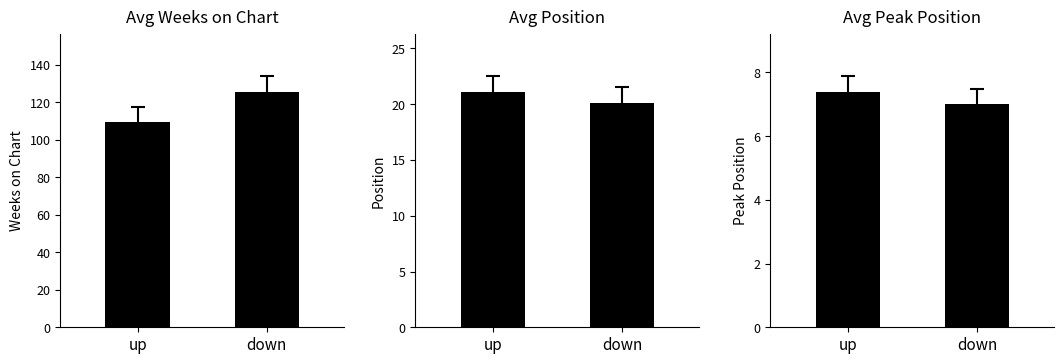

What position from the right is up?

2